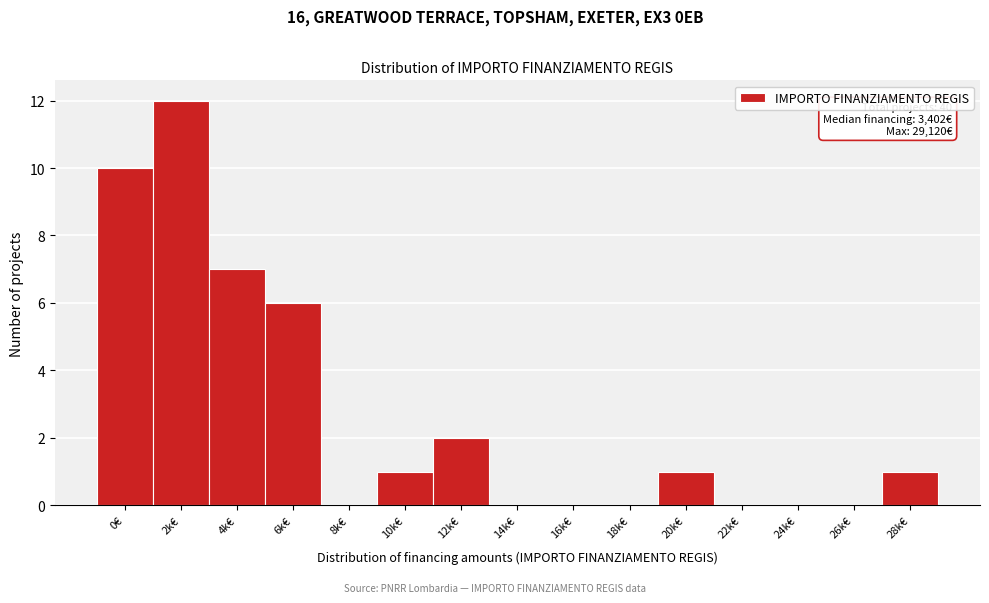

Reading left to right, list all the values displayed in this chart.

0€=10	2k€=12	4k€=7	6k€=6	8k€=0	10k€=1	12k€=2	14k€=0	16k€=0	18k€=0	20k€=1	22k€=0	24k€=0	26k€=0	28k€=1